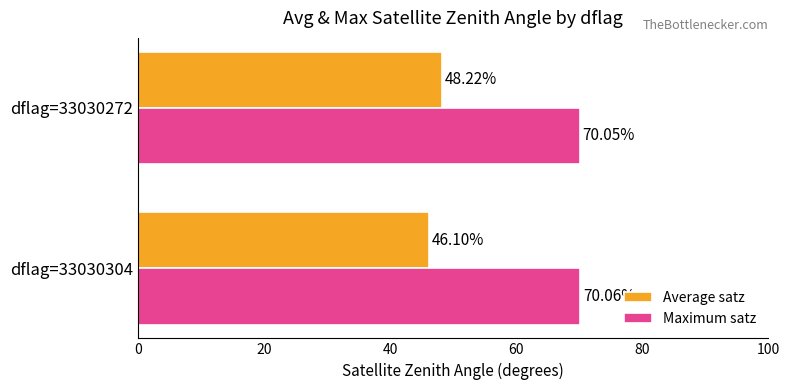

At which category is the sum across all series the highest?

dflag=33030272